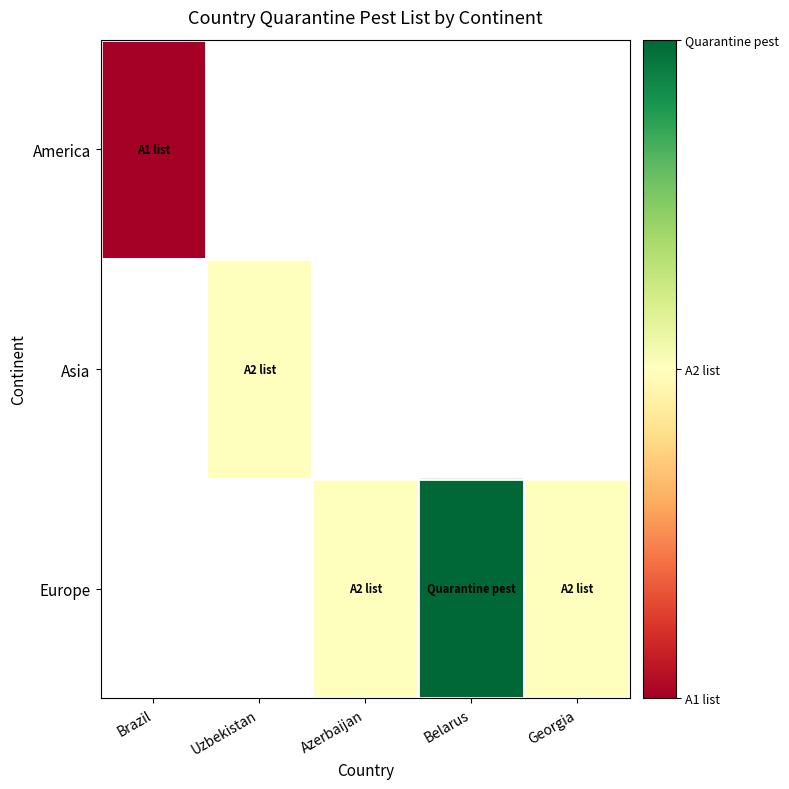

The value of Europe at Azerbaijan is 3.4. True or false?

False